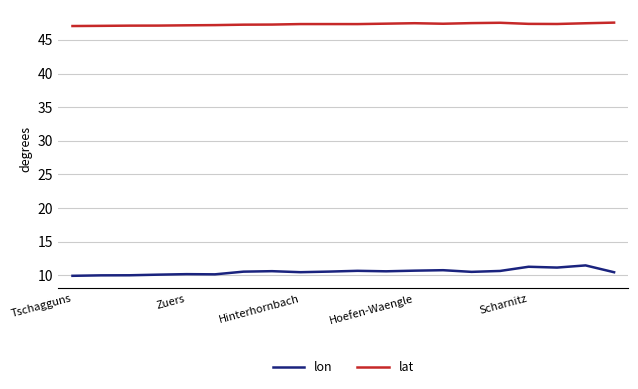

What is the smallest value displayed?

9.9